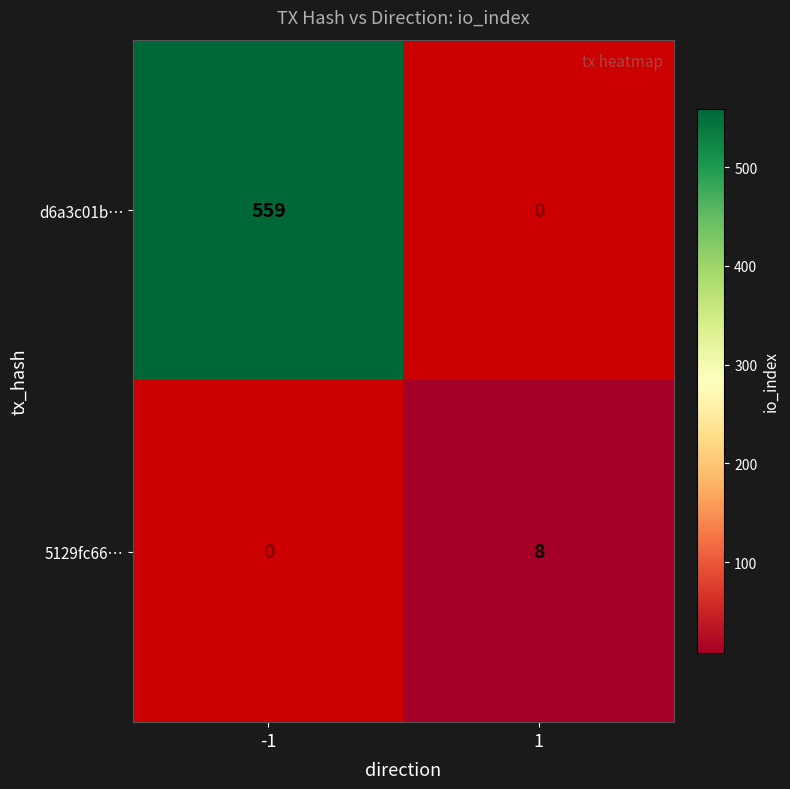

Is the value of 5129fc66… at 1 greater than the value of d6a3c01b… at -1?

No